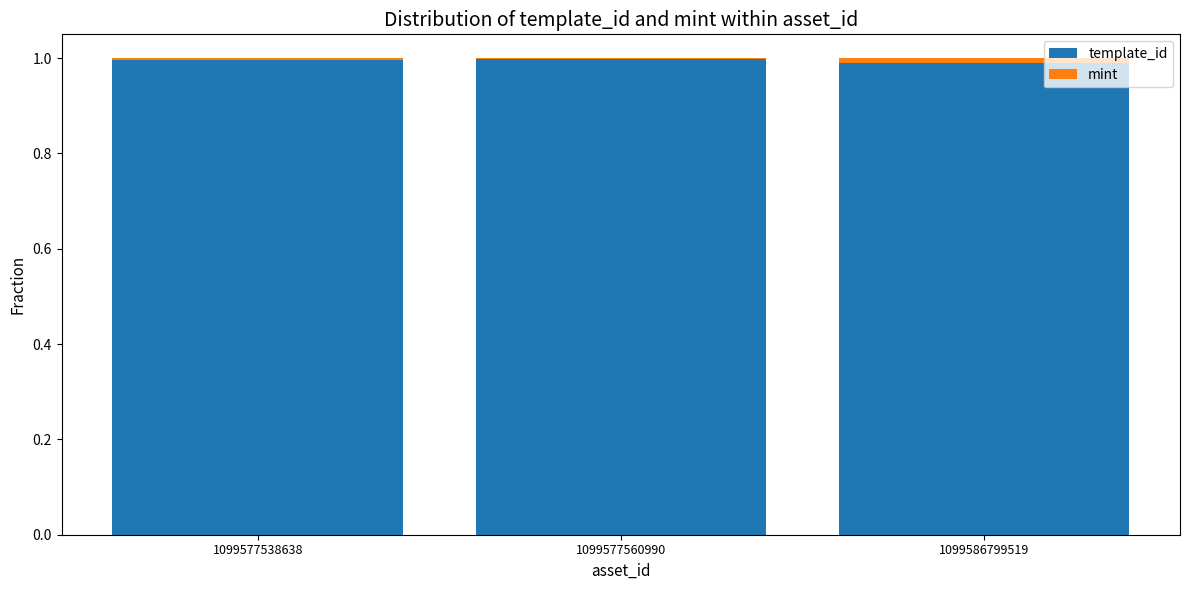

Is it true that template_id equals 1.7 at 1099577538638?

False